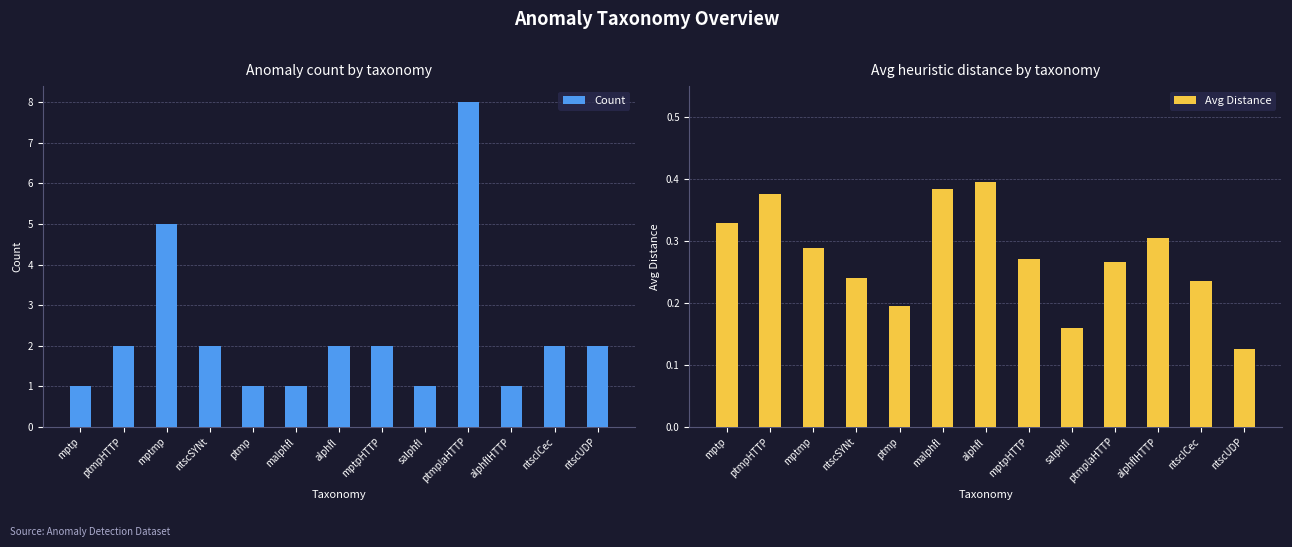

At which category is the sum across all series the highest?

ptmplaHTTP